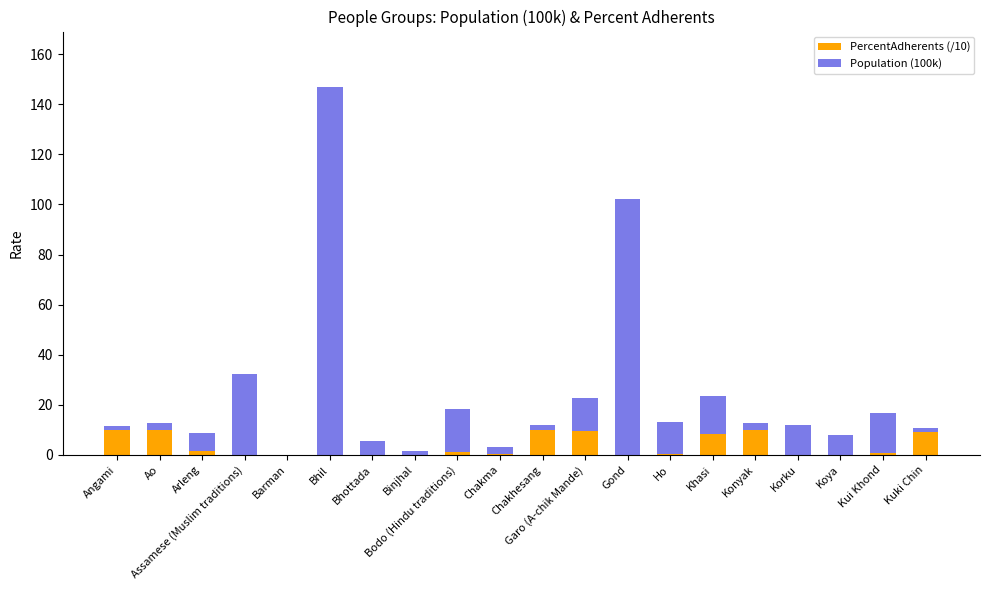

At which category is the sum across all series the highest?

Bhil